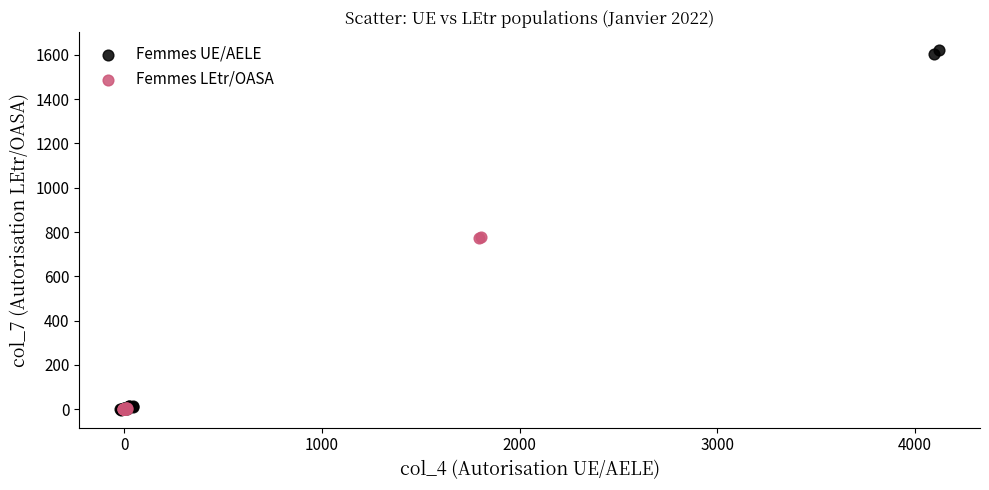

Which series has the largest Y range (max minus min)?

Femmes UE/AELE